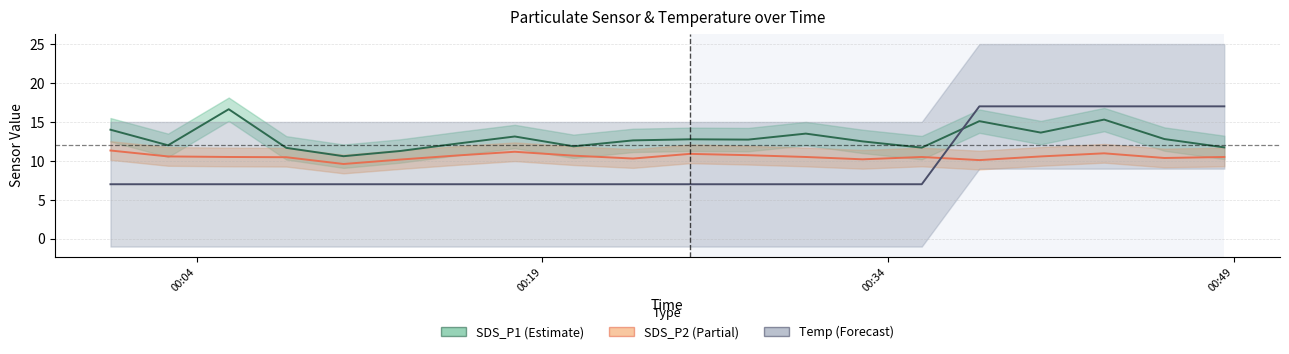

Is the value of Temp (scaled) at 6 greater than the value of SDS_P2 at 5?

No